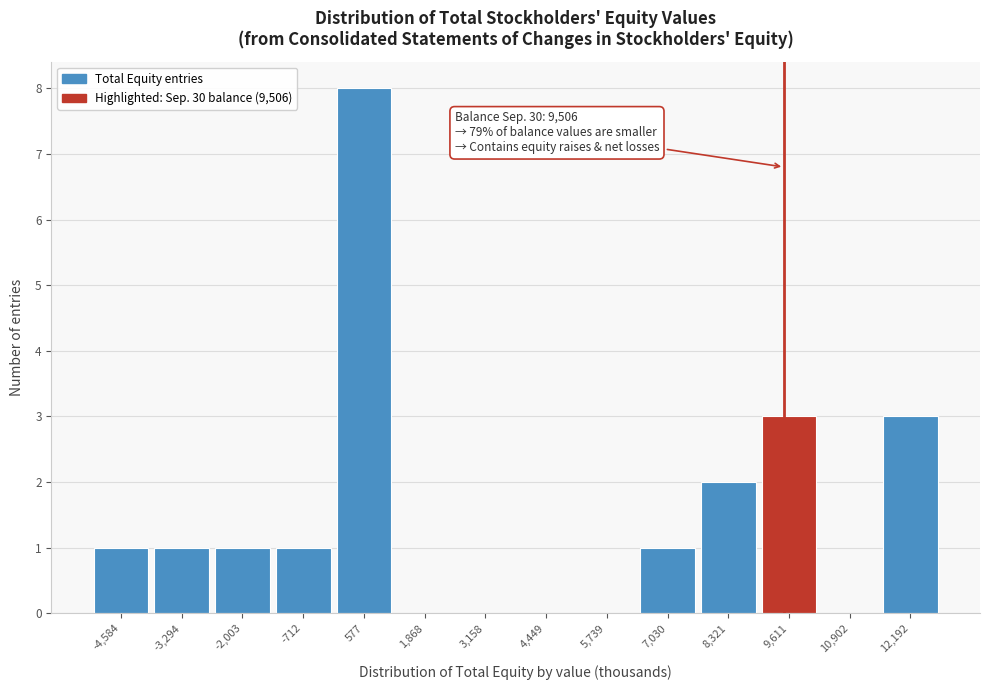

Which range on the x-axis has the tallest bar?

0 to 1200